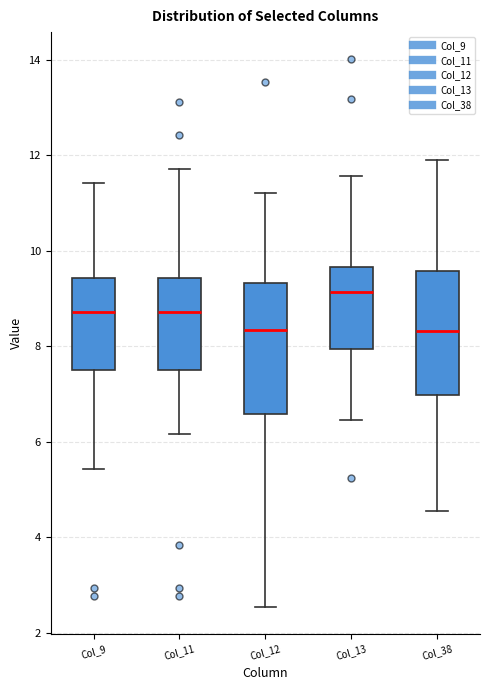

Reading left to right, transcribe this box plot: for each box, give where its median line is, the range the box spans, and where its two whiskers end, as read against the y-axis. The values are not printed on the chart, so give them approximately, as read against the axis.

Col_9: median 8.8, box 7.4 to 9.4, whiskers 5.4 to 11.4
Col_11: median 8.8, box 7.4 to 9.4, whiskers 6.2 to 11.8
Col_12: median 8.4, box 6.6 to 9.4, whiskers 2.6 to 11.2
Col_13: median 9.2, box 8.0 to 9.6, whiskers 6.4 to 11.6
Col_38: median 8.4, box 7.0 to 9.6, whiskers 4.6 to 12.0